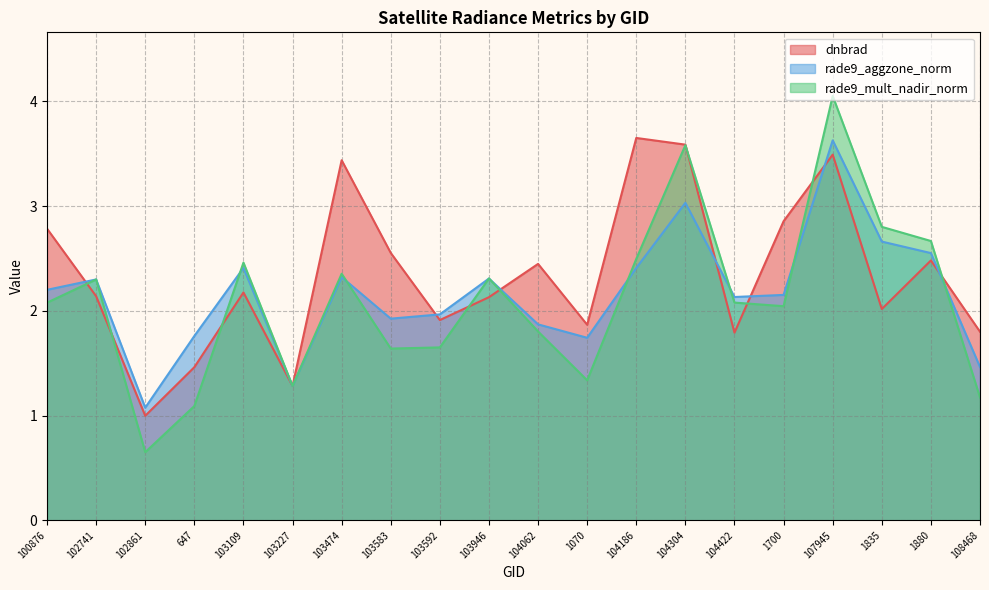

What is the difference between the second highest and second lowest values in the dnbrad series?

2.3